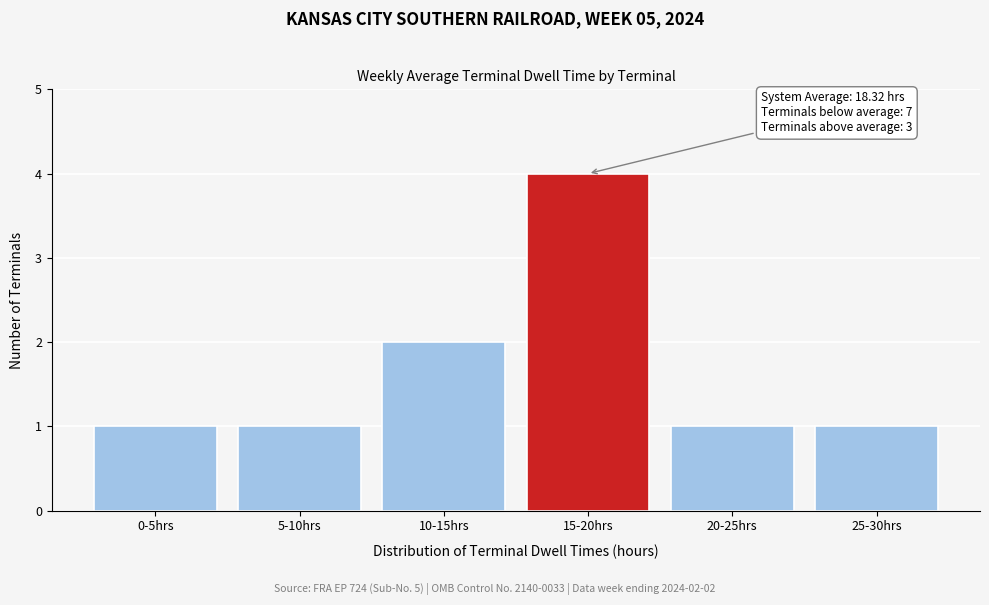

Reading right to left, transcribe all the data shown in this chart.

1	1	4	2	1	1